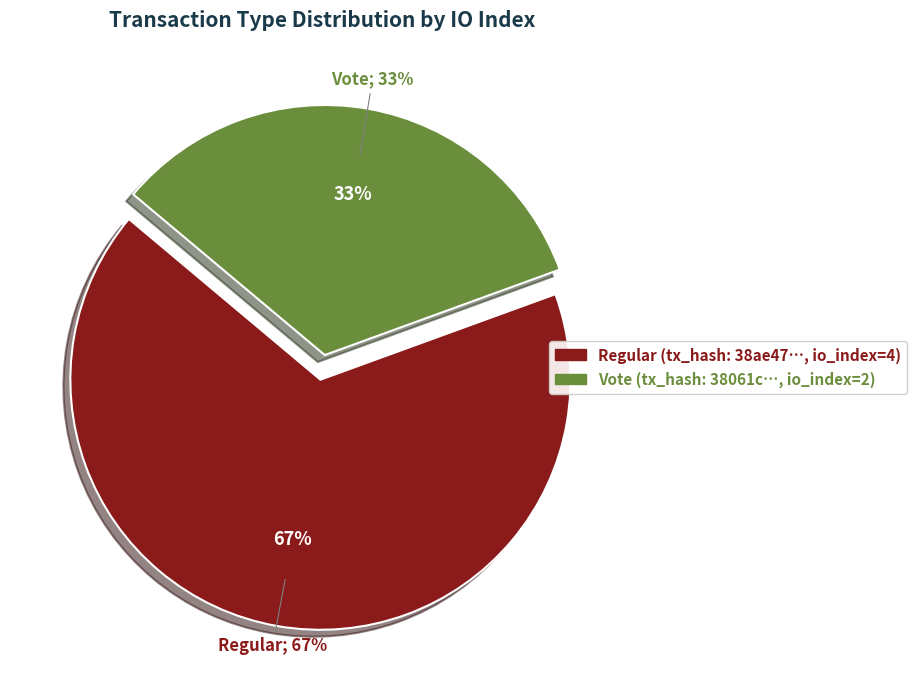

Rank the categories by value from lowest to highest.

Vote (io_index=2), Regular (io_index=4)